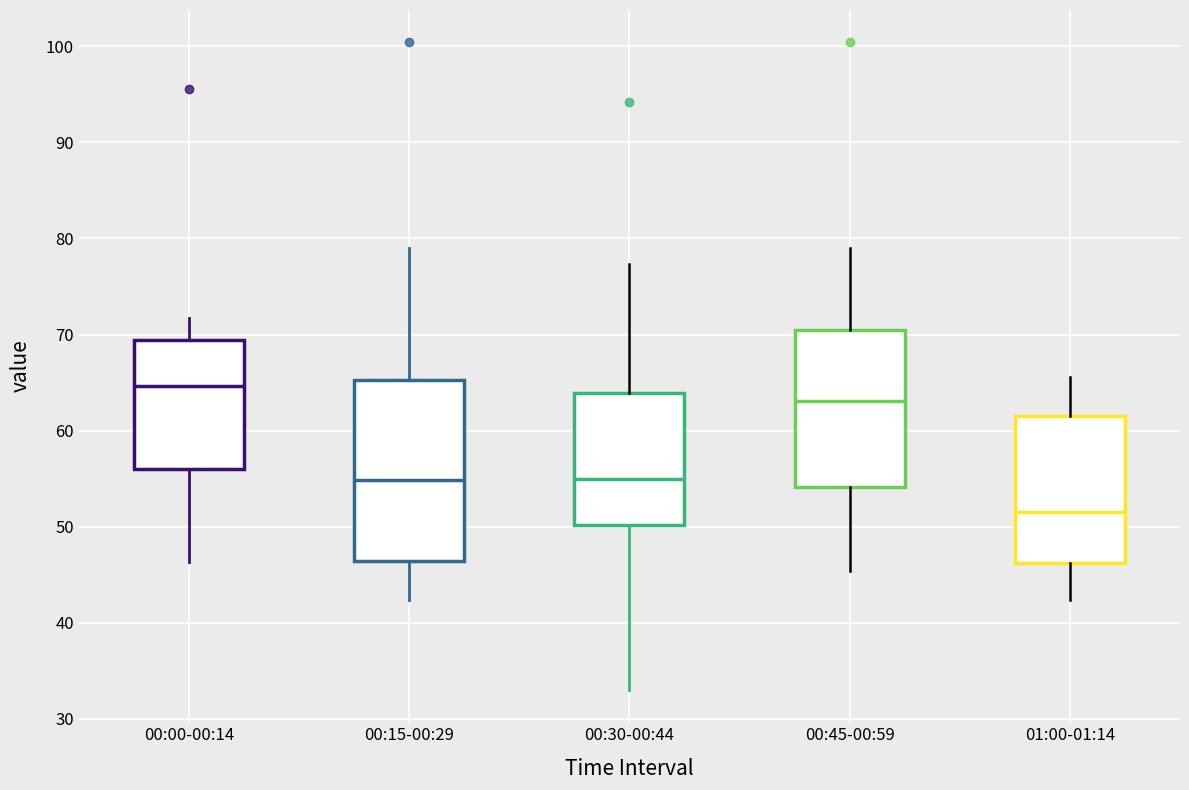

Reading left to right, read every box against the y-axis: the position of its median line, the range the box covers, and the ends of its whiskers. The values are not printed on the chart, so give them approximately, as read against the axis.

00:00-00:14: median 65, box 56 to 69, whiskers 46 to 72
00:15-00:29: median 55, box 46 to 65, whiskers 42 to 79
00:30-00:44: median 55, box 50 to 64, whiskers 33 to 77
00:45-00:59: median 63, box 54 to 71, whiskers 45 to 79
01:00-01:14: median 52, box 46 to 62, whiskers 42 to 66